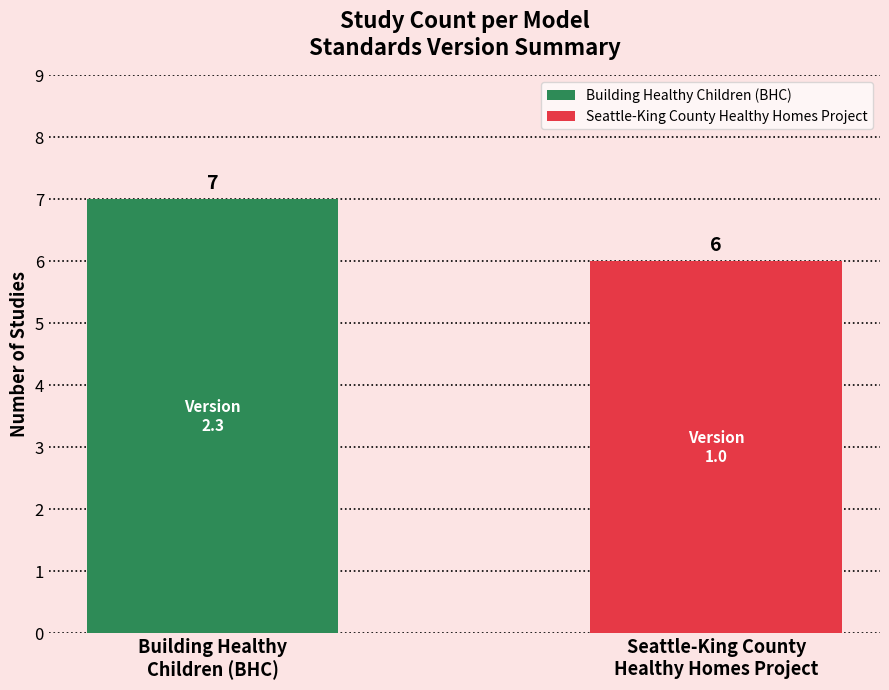

What is the change in value from Building Healthy
Children (BHC) to Seattle-King County
Healthy Homes Project?

-1